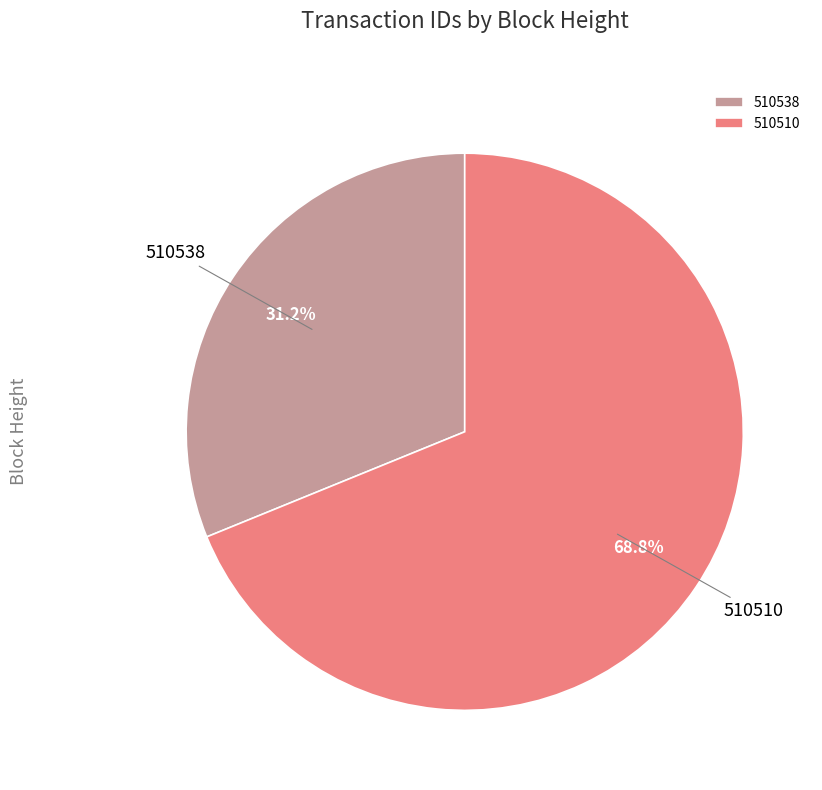

What is the majority slice?

510510